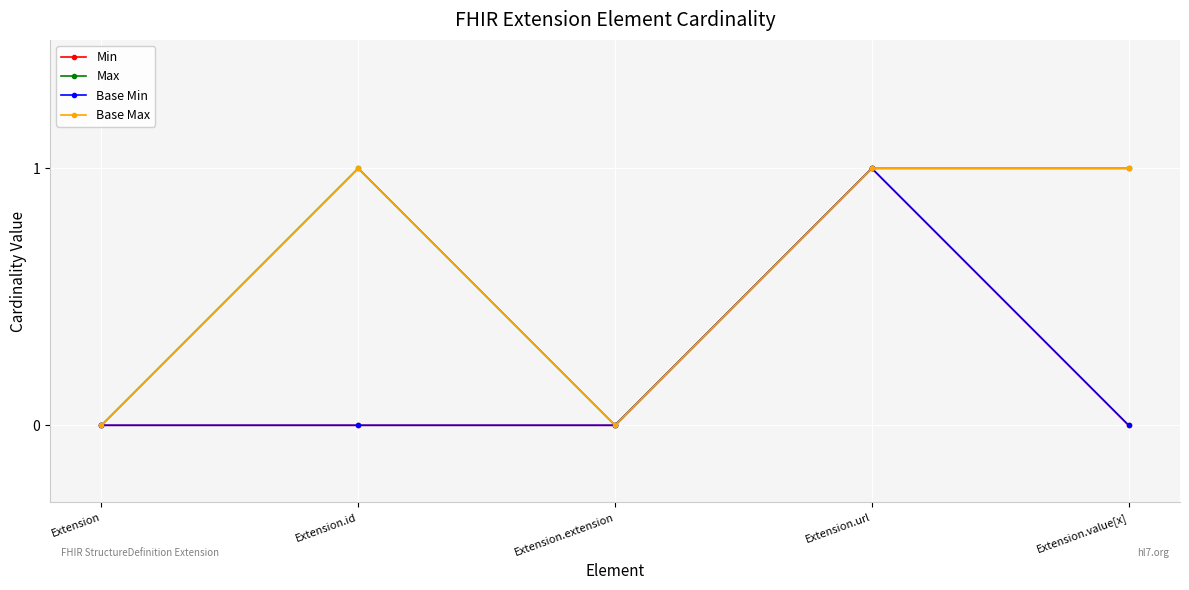

Is this an area chart (filled region under the line)?

No